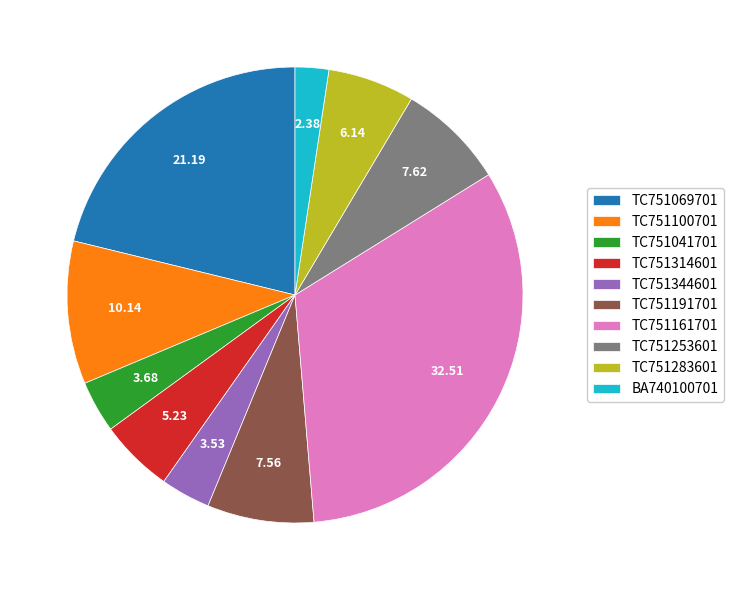

True or false: TC751191701 accounts for 1% of the total.

False